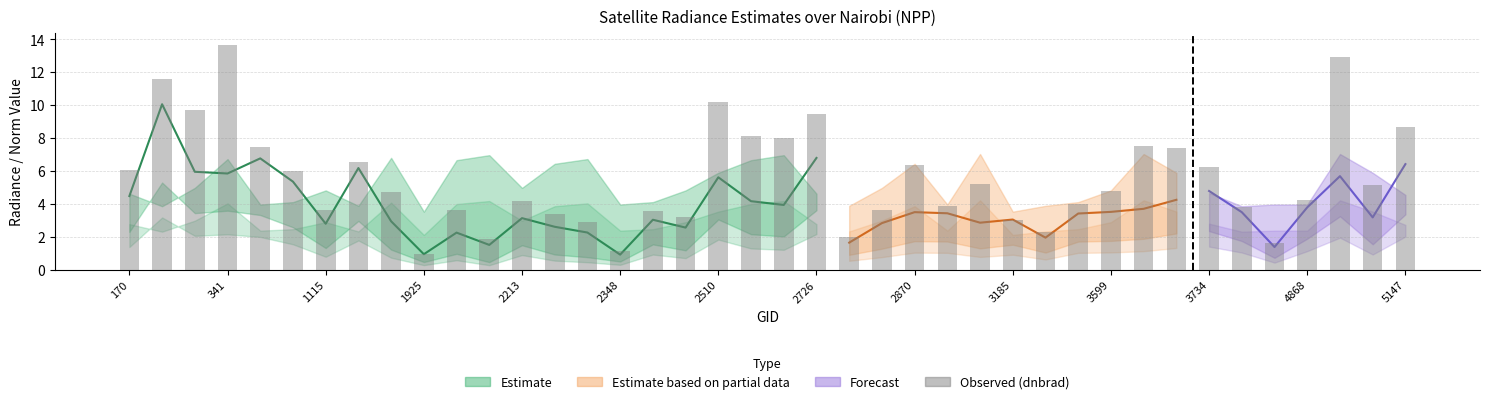

Are the bars grouped side by side (vs. stacked)?

No